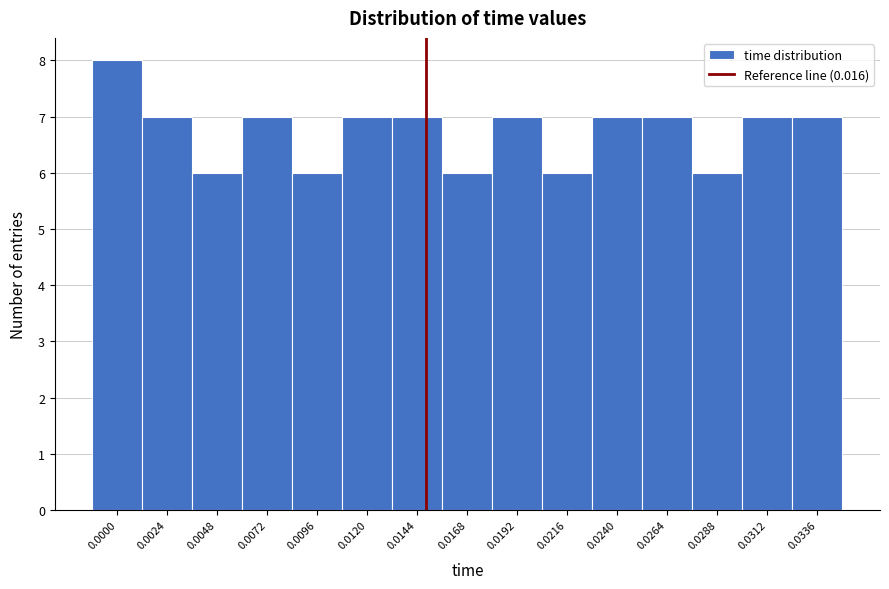

Reading left to right, transcribe all the data shown in this chart.

8	7	6	7	6	7	7	6	7	6	7	7	6	7	7